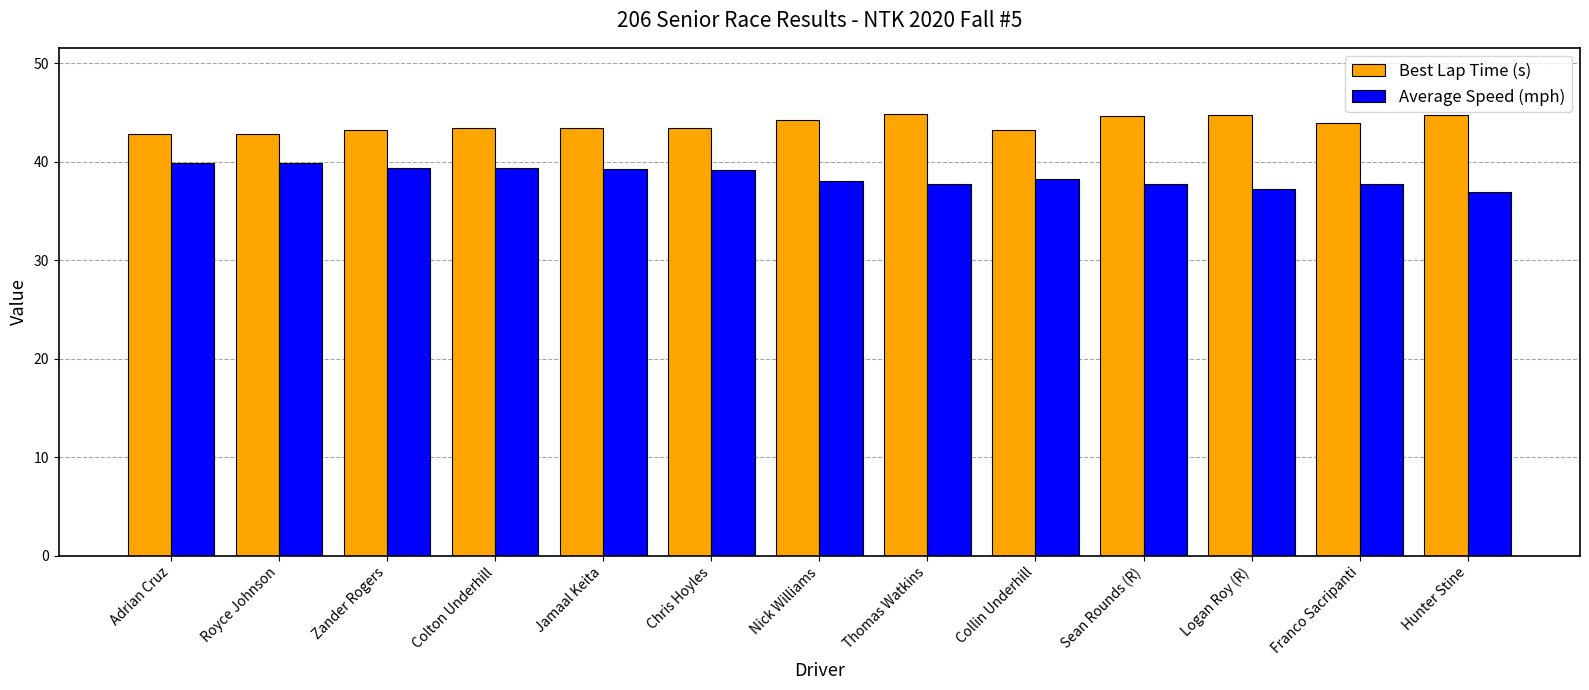

What is the spread (max minus min) of values at Zander Rogers?

3.8